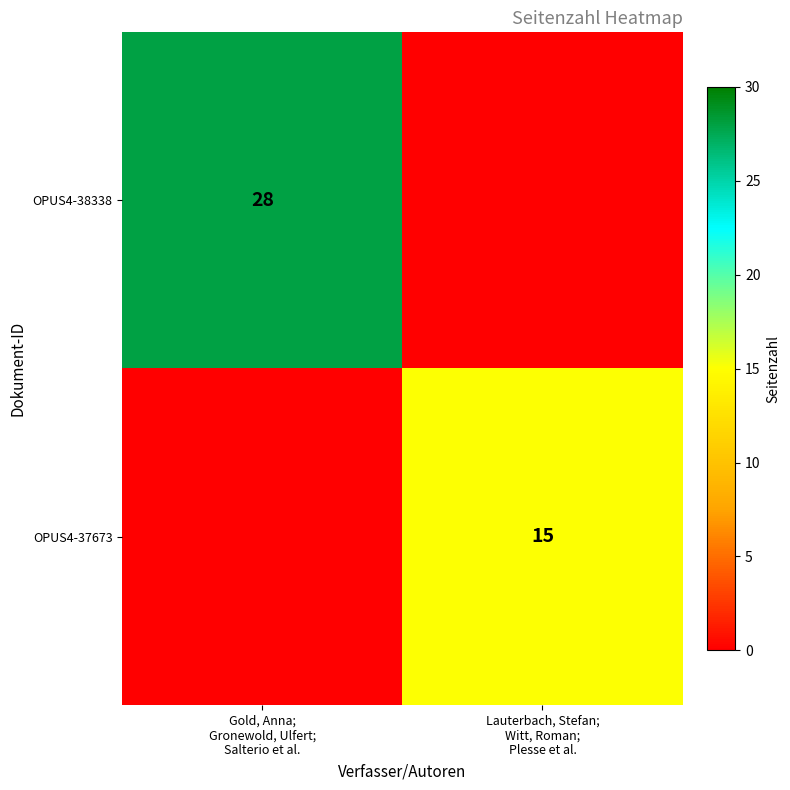

What is the total value across all series at Lauterbach, Stefan;
Witt, Roman;
Plesse et al.?

15